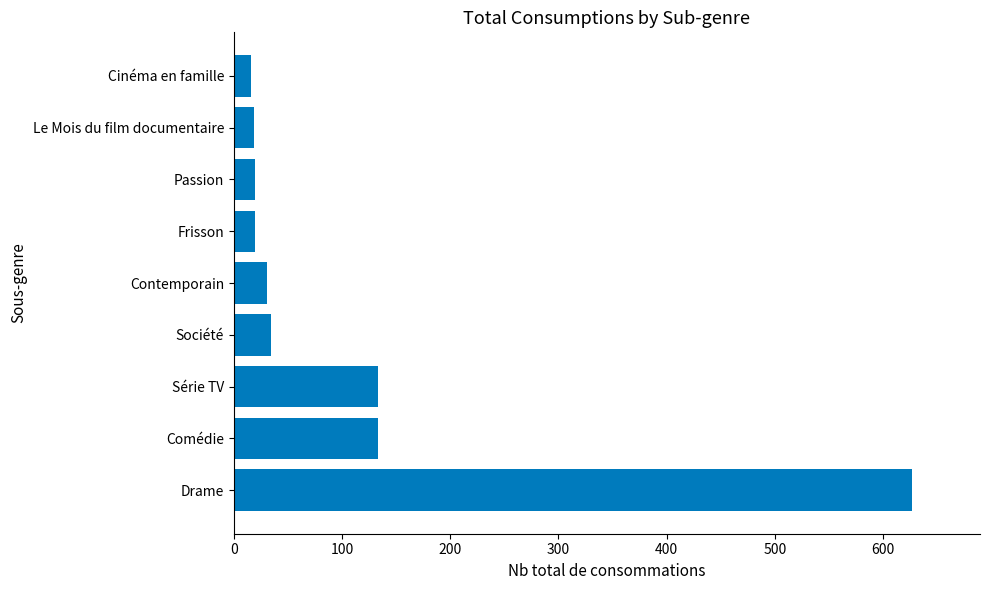

What is the approximate value at Frisson?

20